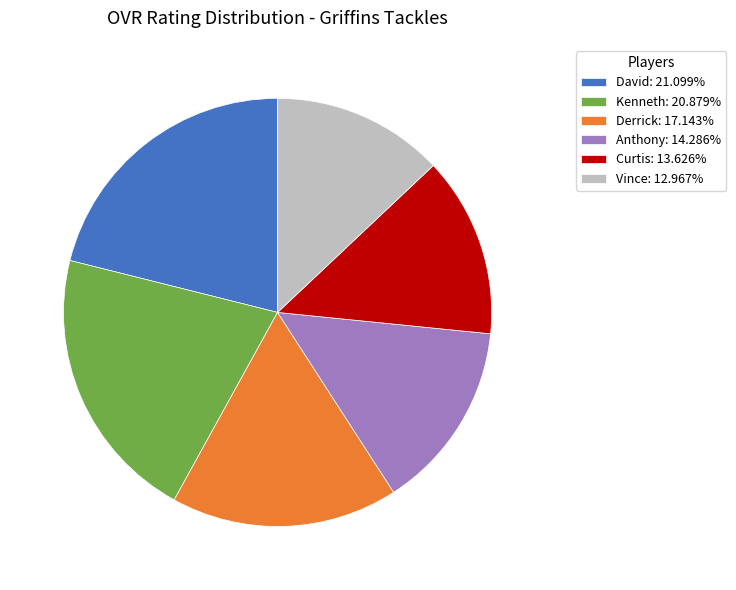

What is the ratio of the value at Vince: 12.967% to the value at David: 21.099%?

0.6